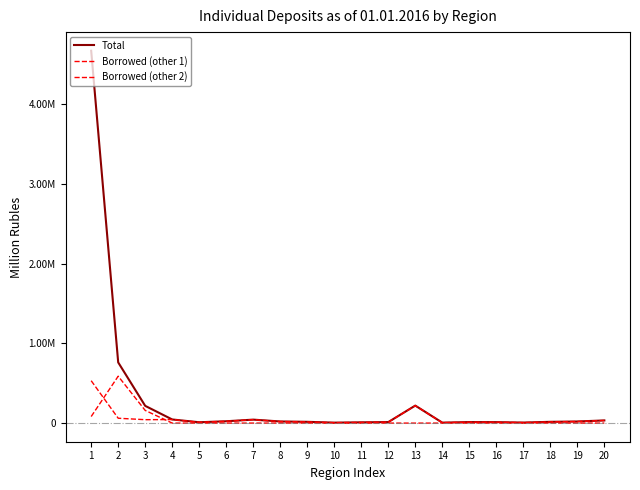

At which label is Total closest to 2336533?

2